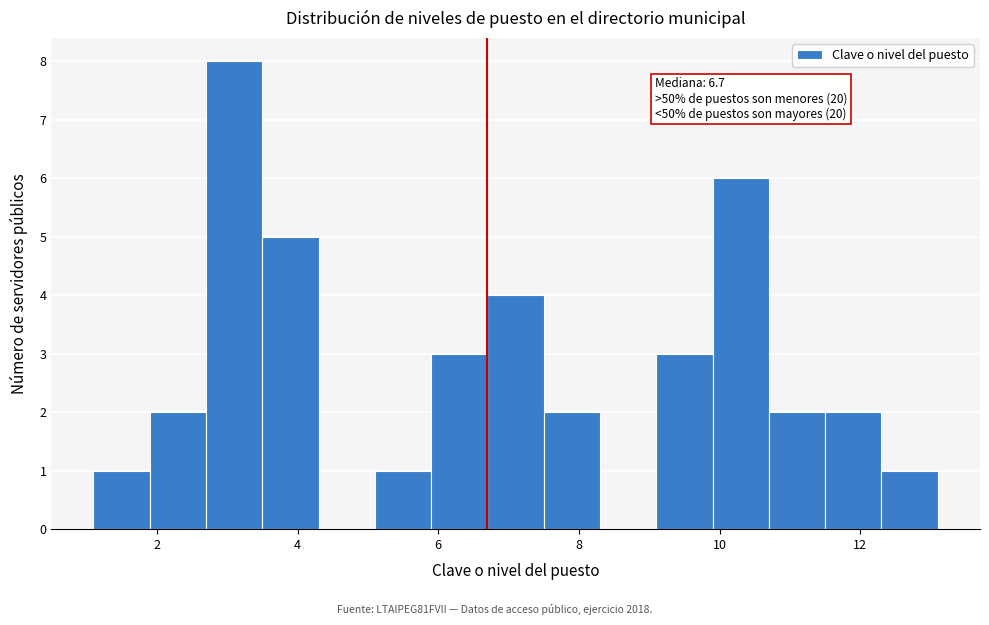

Which range on the x-axis has the tallest bar?

2.7 to 3.5